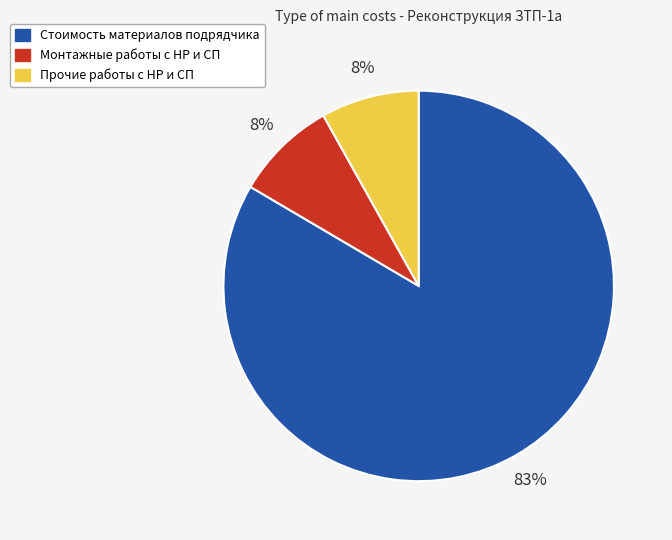

Is there any slice that represents more than half of the pie?

Yes